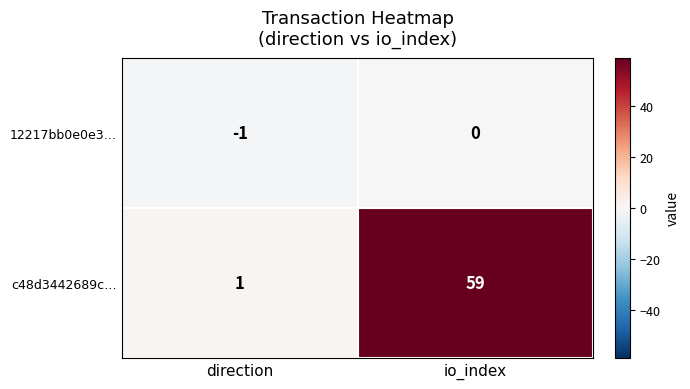

The value of c48d3442689c… at io_index is 81. True or false?

False